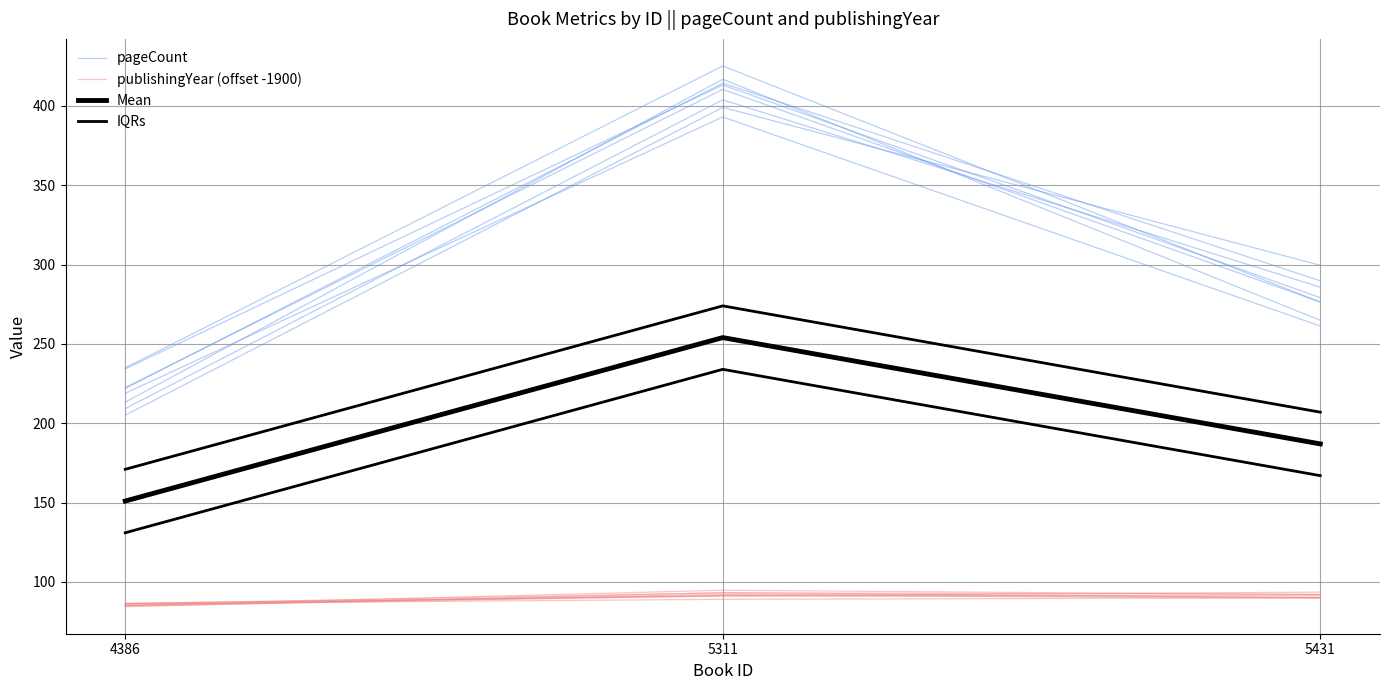

Reading right to left, what are all the values shown in this chart?

pageCount: 289.8	414.3	222.0
publishingYear (offset -1900): 90.3	92.2	85.2
Mean: 187.0	254.0	151.0
IQRs: 207.0	274.0	171.0